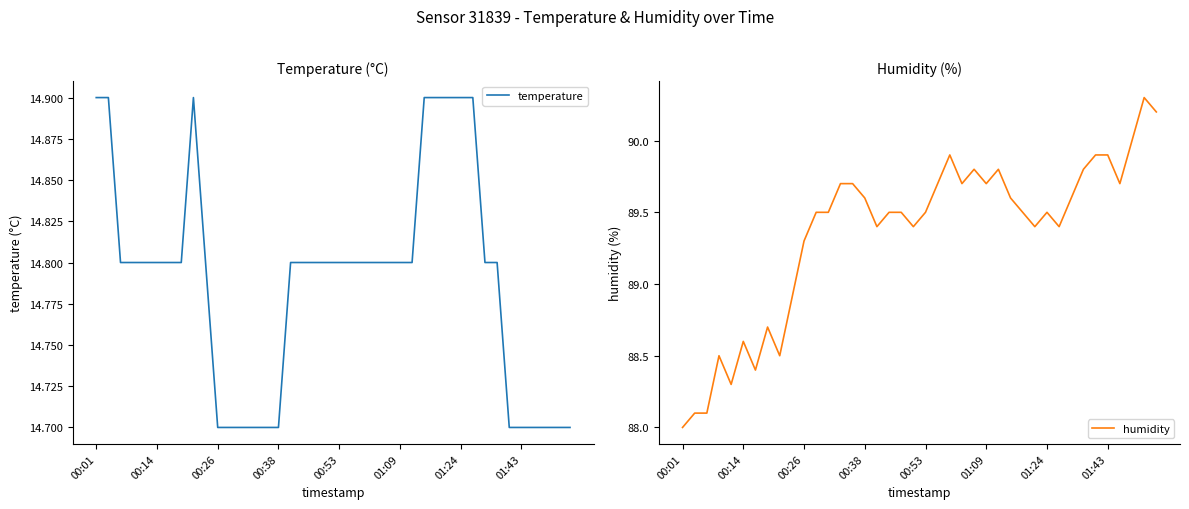

How many interior local peaks does the humidity series have?

8